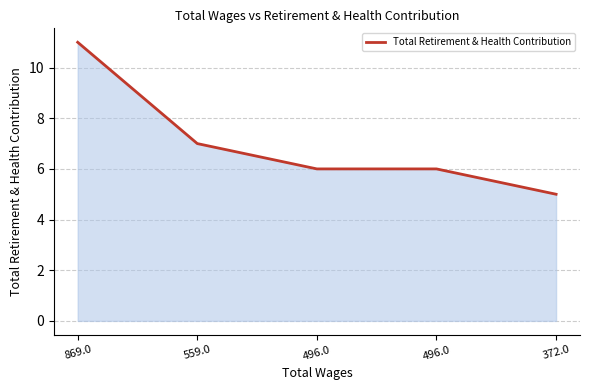

List the labels in order of value, smallest first.

372.0, 496.0, 496.0, 559.0, 869.0